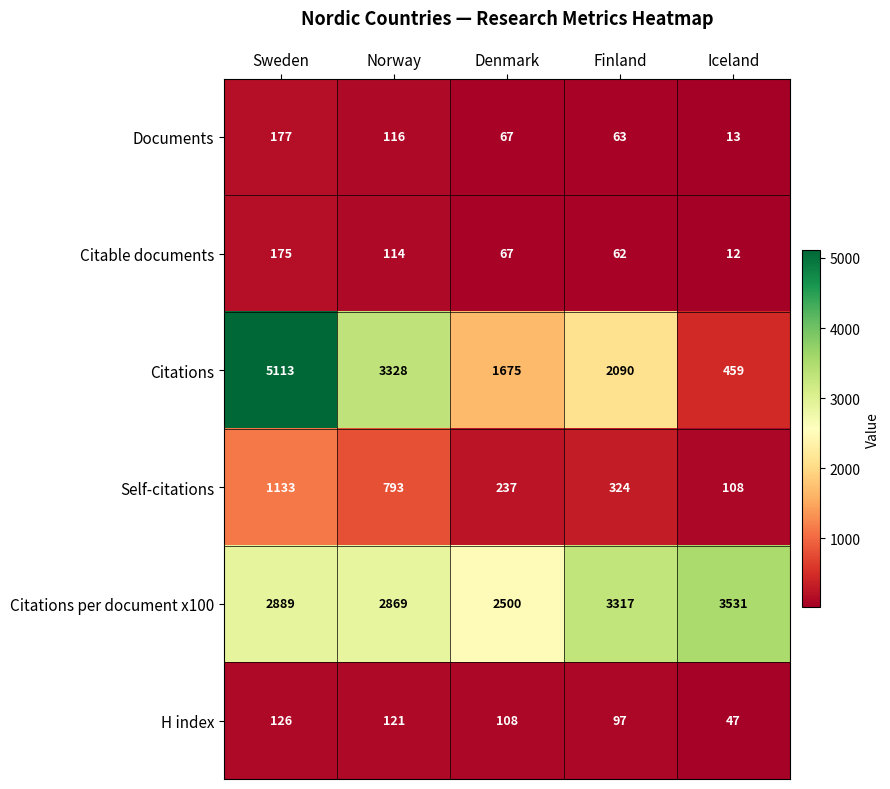

What is the difference between the maximum and minimum values in the H index series?

79